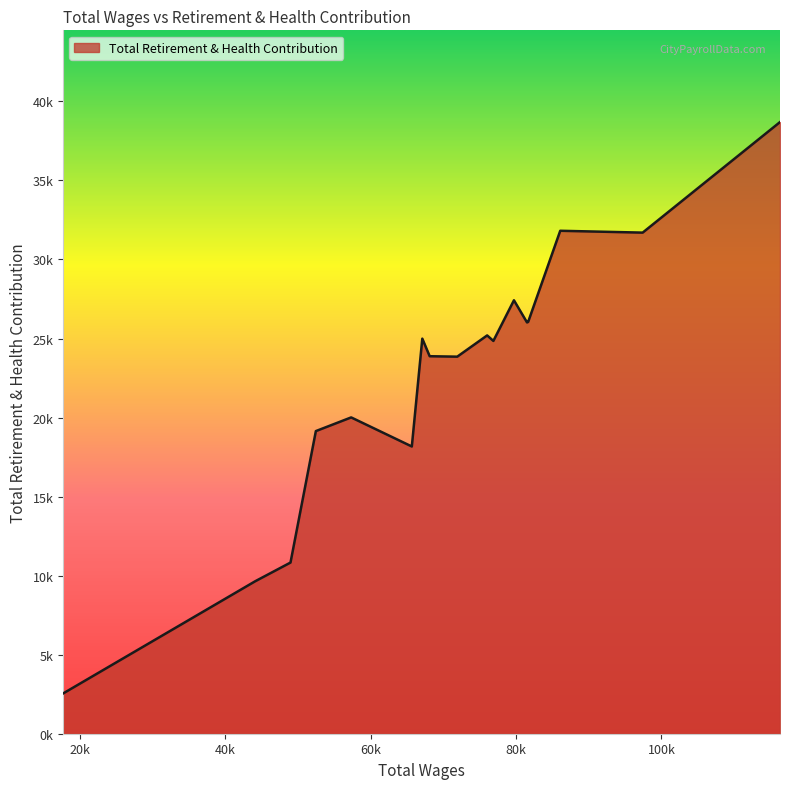

Rank the categories by value from highest to lowest.

116310, 86073, 97413, 79703, 81659, 81501, 76017, 67094, 76871, 68110, 71903, 57307, 52449, 65652, 48960, 44094, 17680